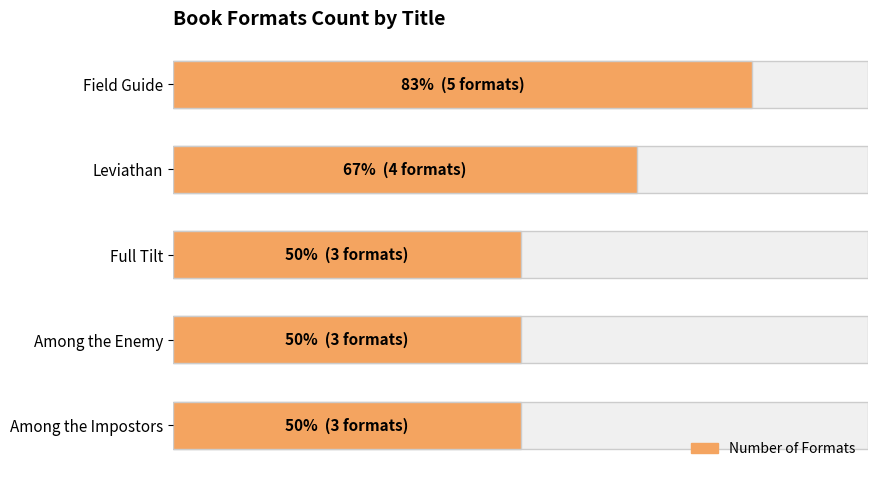

Rank the categories by value from highest to lowest.

Field Guide, Leviathan, Full Tilt, Among the Enemy, Among the Impostors